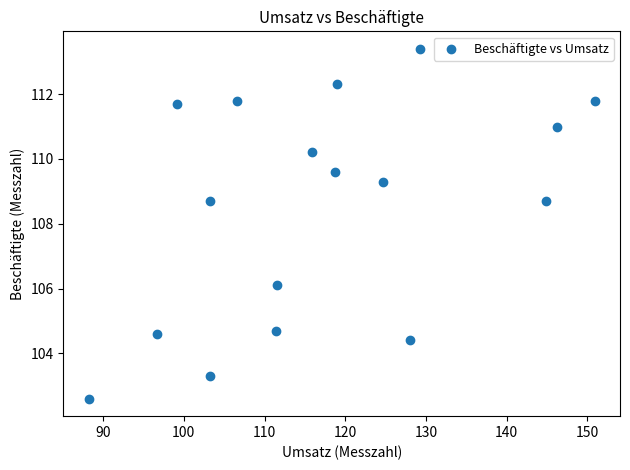

What is the range of X values (max minus min)?

62.7